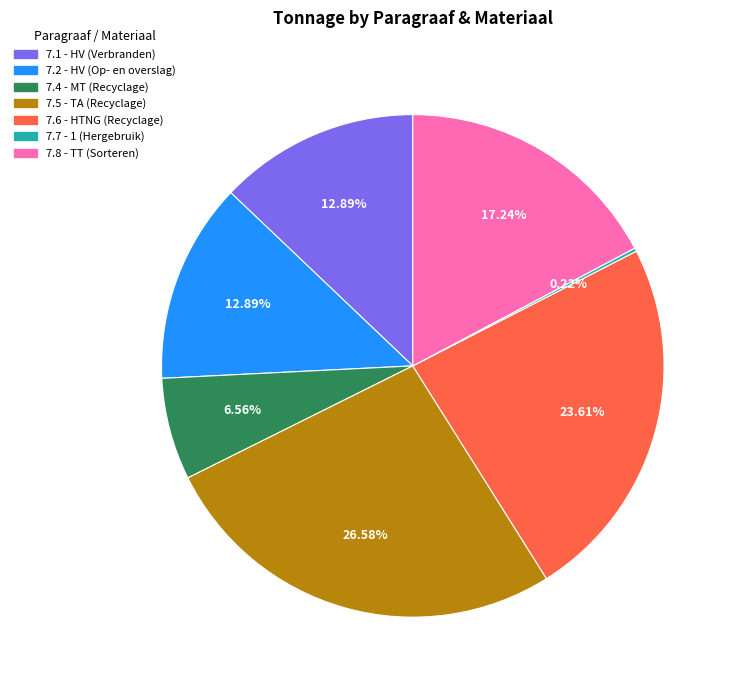

Does 7.2 - HV (Op- en overslag) account for over 50% of the chart?

No